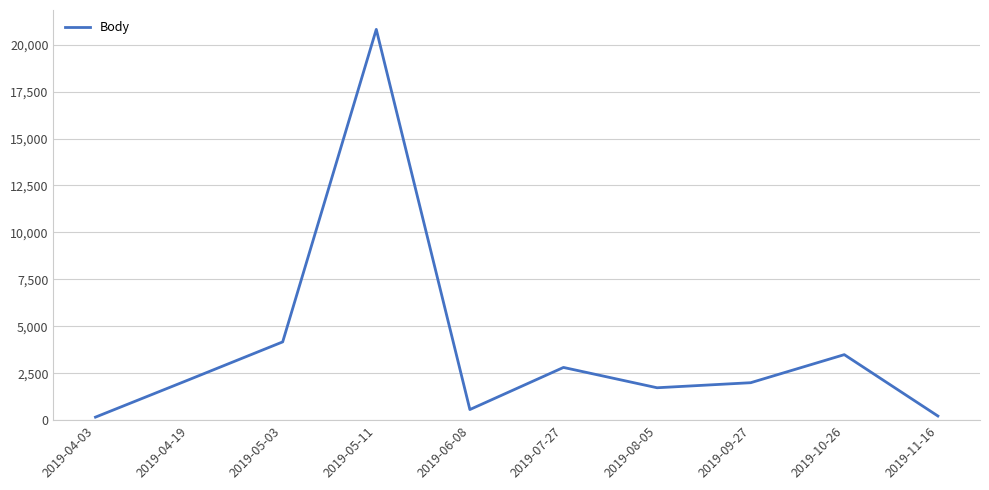

Is it true that the value at 2019-05-11 is 20812?

True